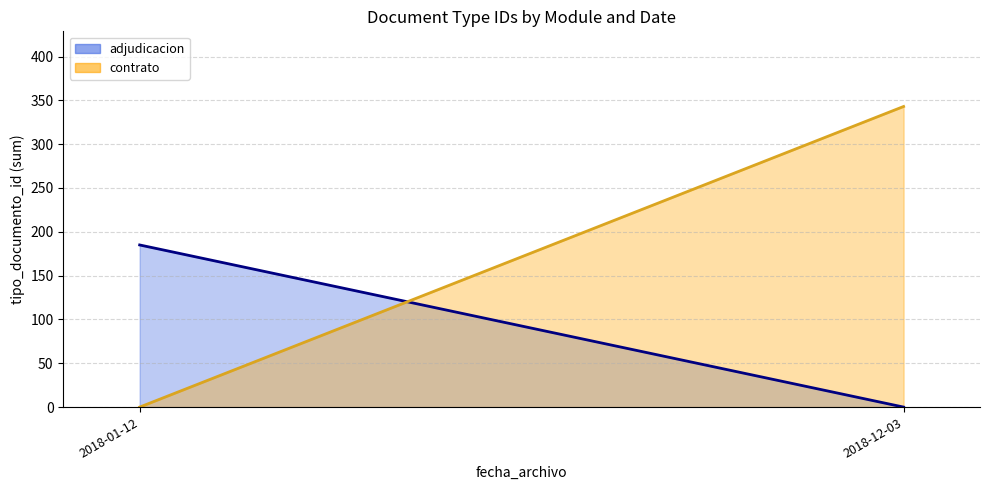

What is the total value across all series at 2018-12-03?

343